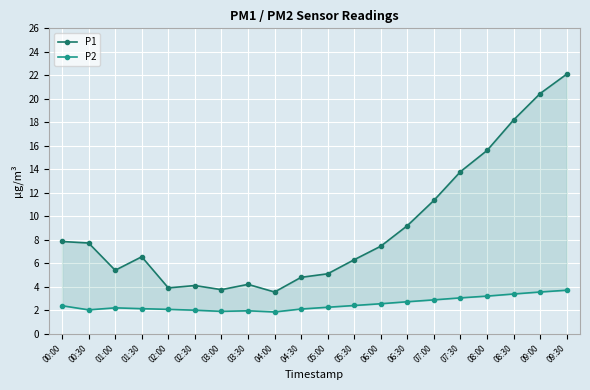

What is the sum of all P1 values?

181.4